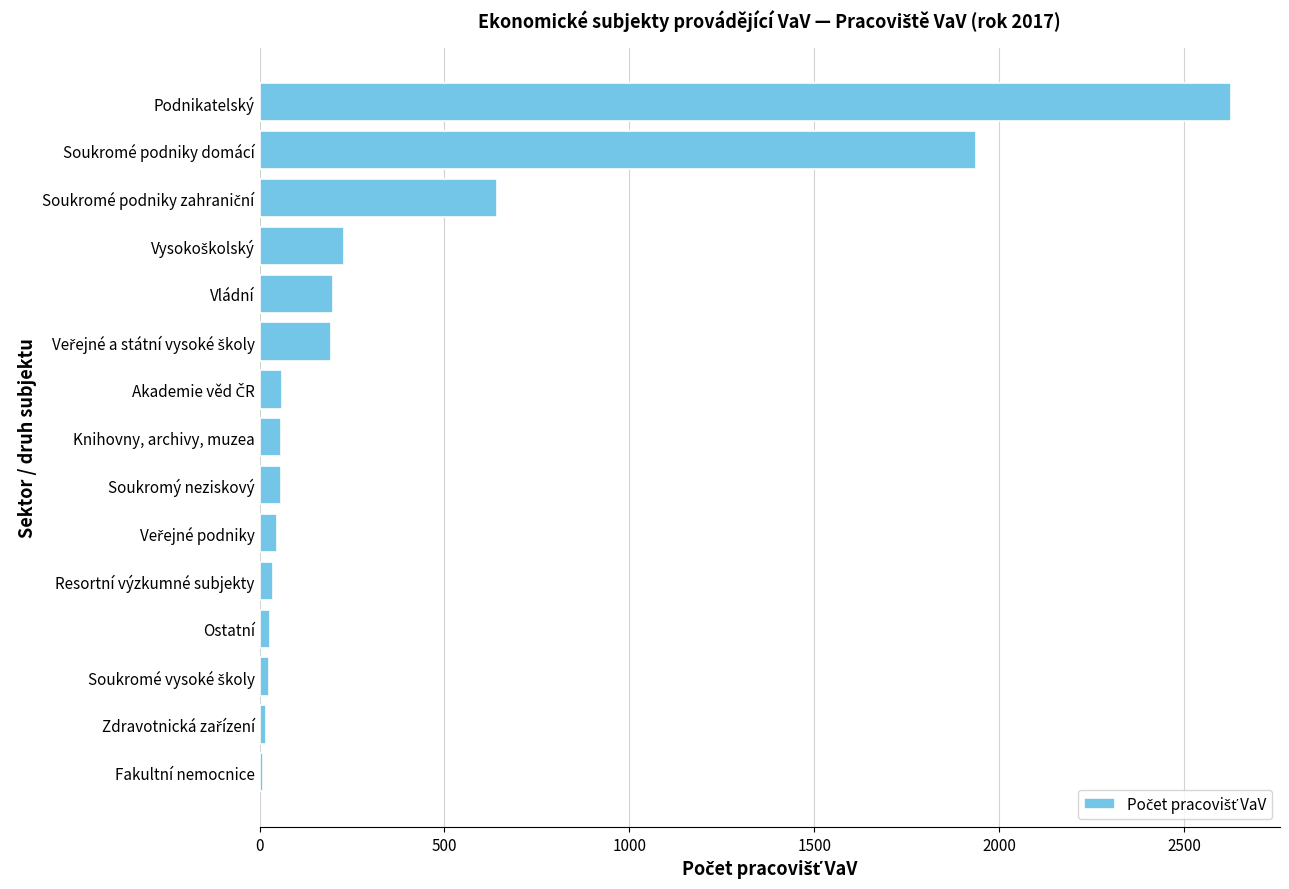

The chart shows a value of 1938 at Soukromé podniky domácí. True or false?

True